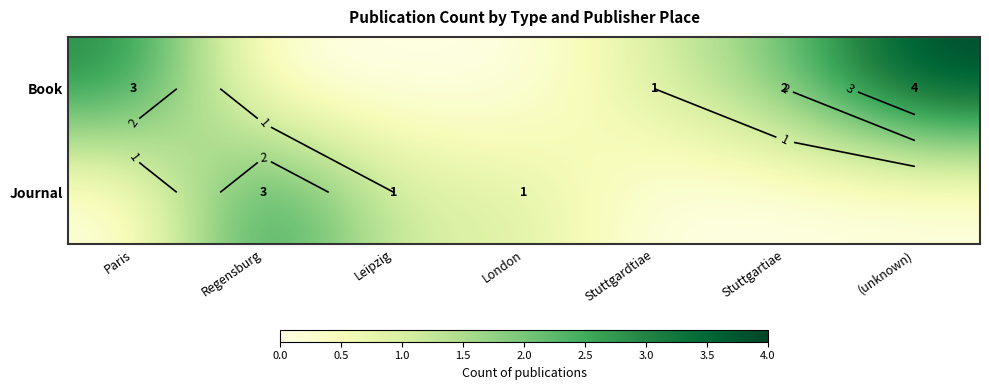

How many values in the Book series are below 1?

3